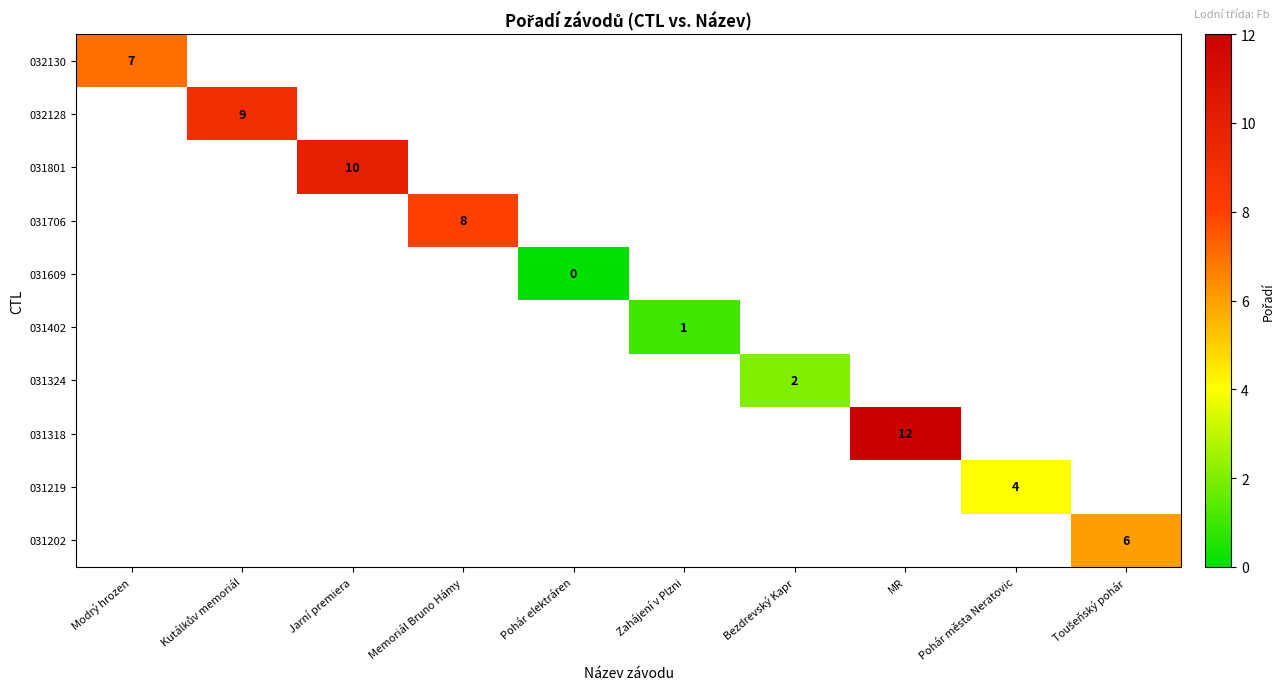

True or false: 031219 has a value of 4 at Pohár města Neratovic.

True